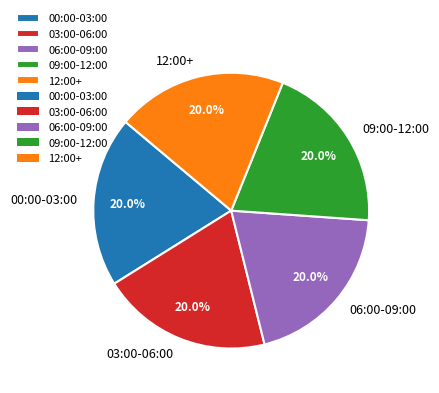

Approximately how many times larger is the value at 12:00+ compared to 09:00-12:00?

1.0